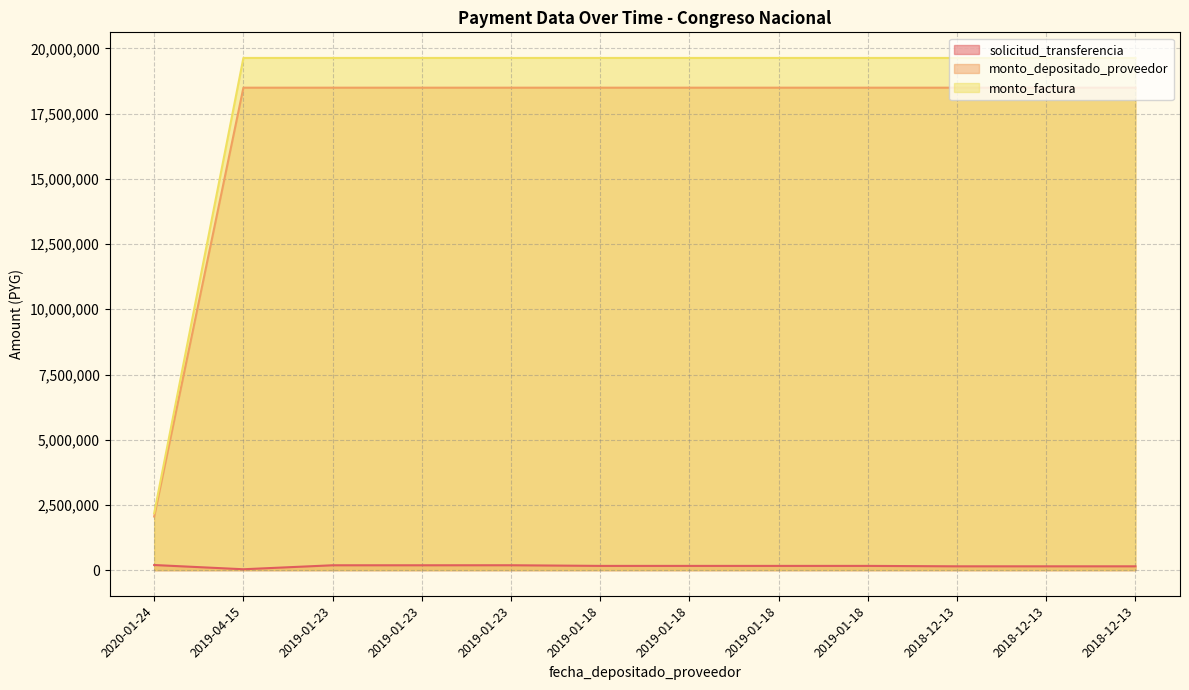

Which category has the highest value in the monto_factura series?

2019-04-15